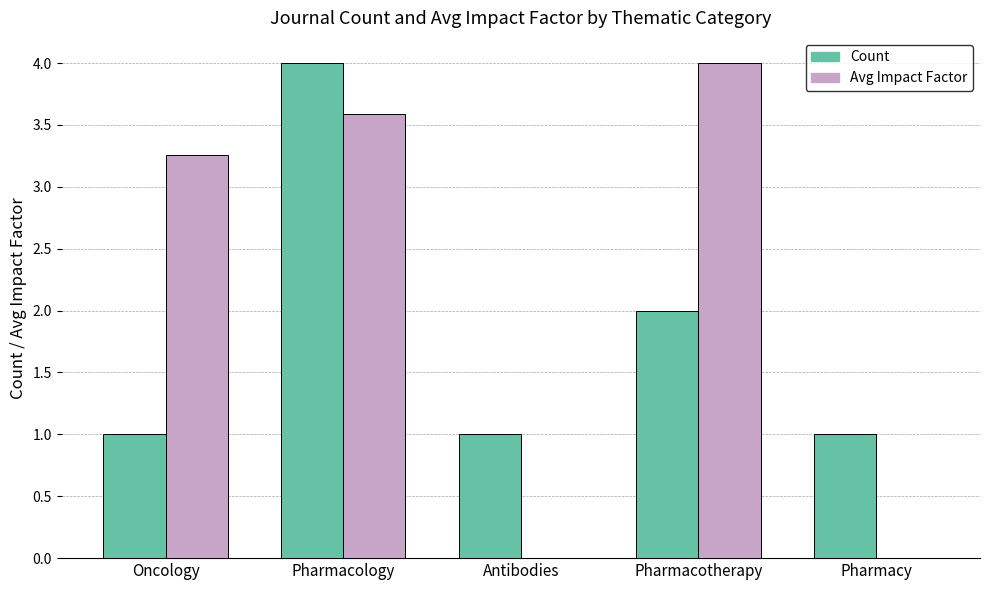

What is the sum of all Count values?

9.0